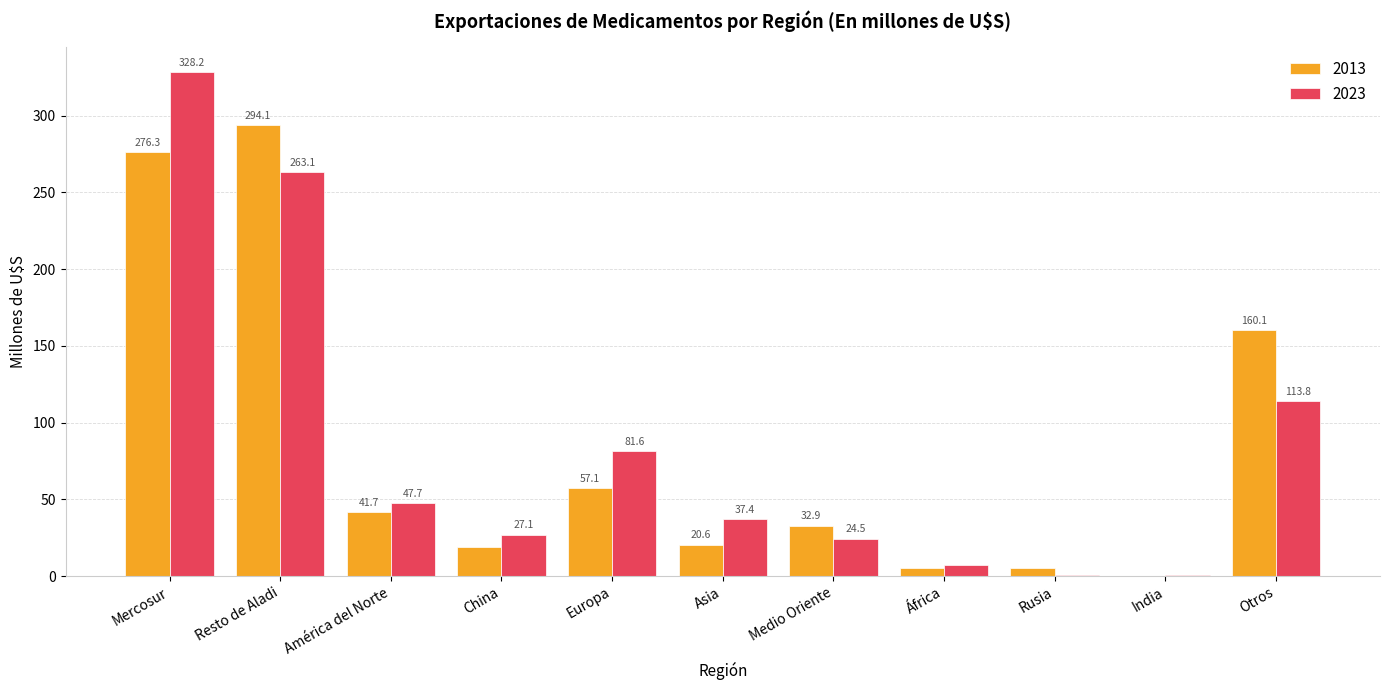

Read the 2023 value at Europa.

81.6